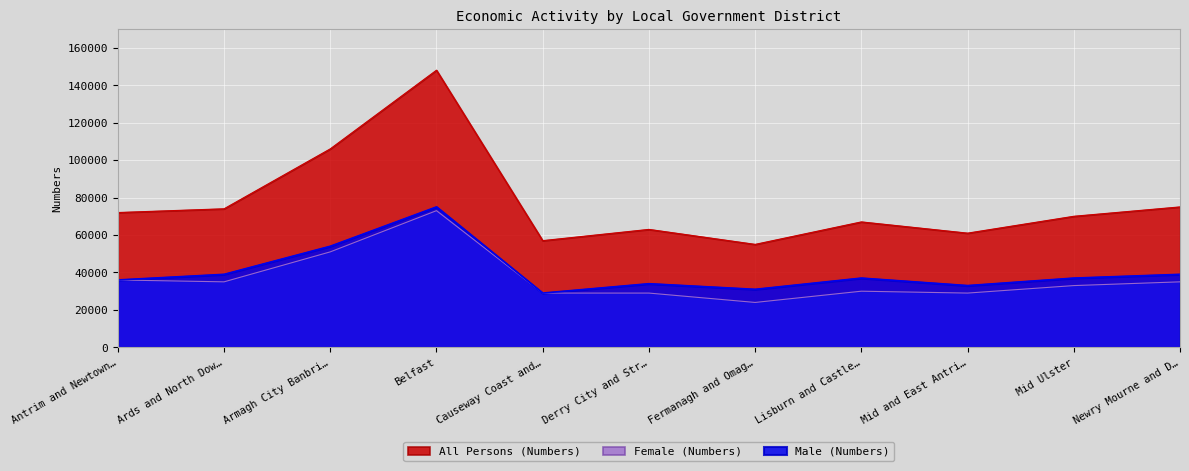

At how many categories does at least one series exceed 133051?

1